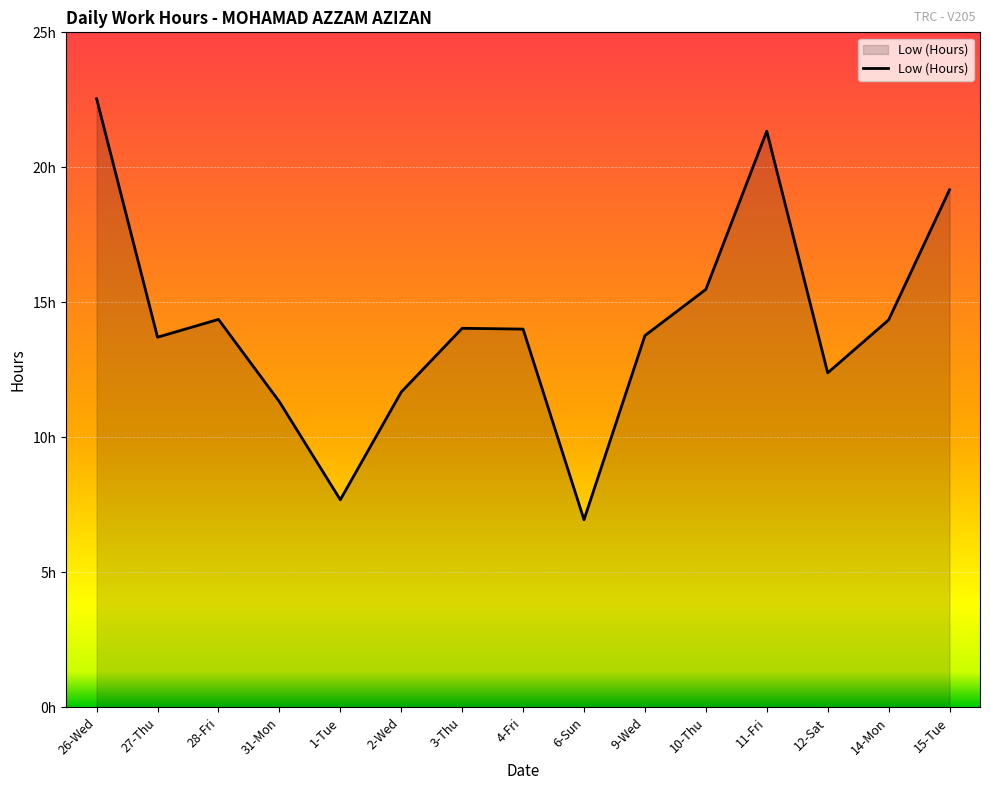

Reading left to right, list all the values displayed in this chart.

26-Wed=22.5	27-Thu=13.7	28-Fri=14.4	31-Mon=11.3	1-Tue=7.7	2-Wed=11.7	3-Thu=14.0	4-Fri=14.0	6-Sun=7.0	9-Wed=13.8	10-Thu=15.5	11-Fri=21.3	12-Sat=12.4	14-Mon=14.3	15-Tue=19.2